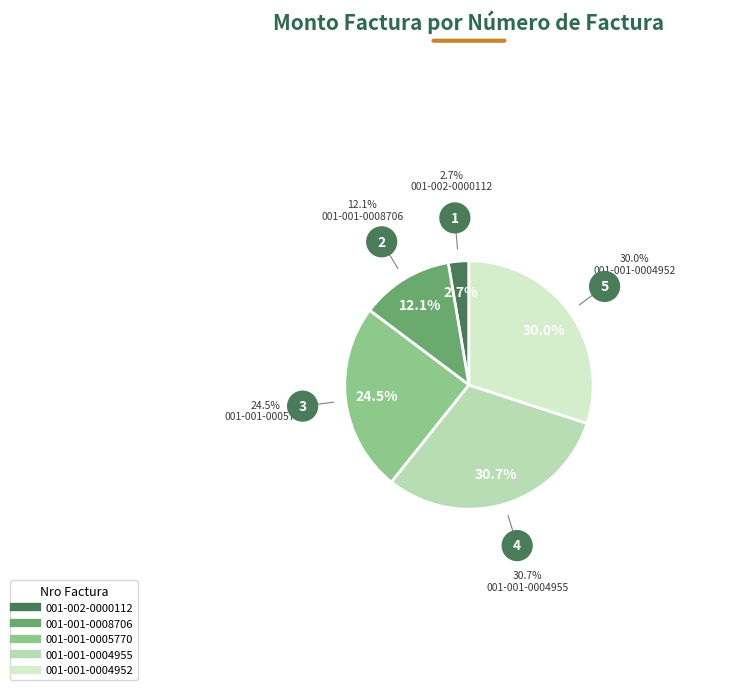

Count the number of slices in the pie.

5